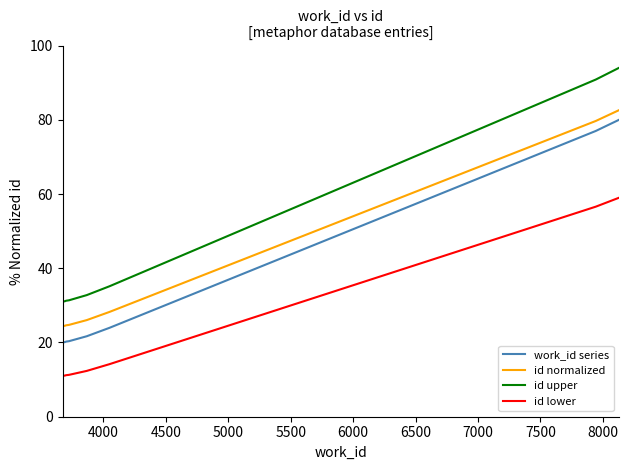

What is the lowest value of the id upper series?

31.0